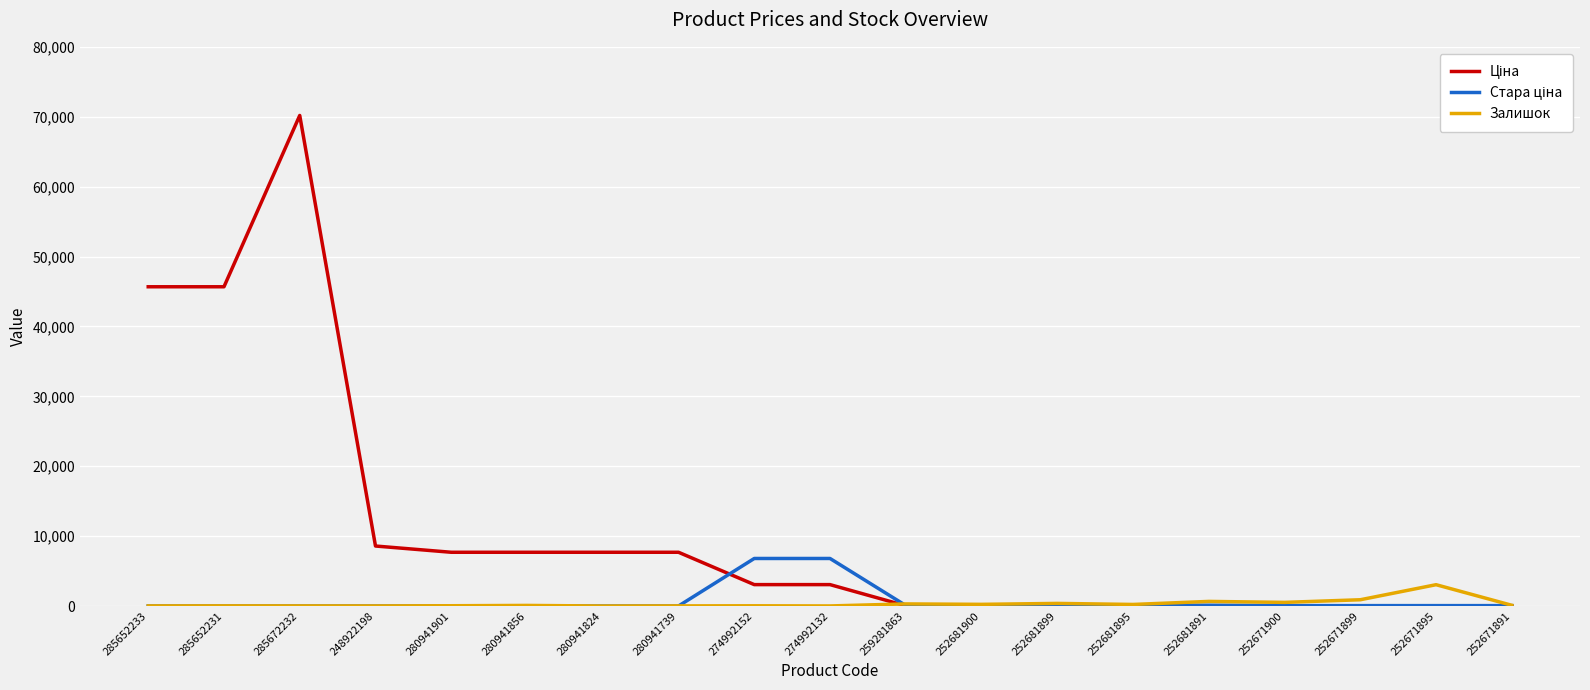

At which category is the sum across all series the highest?

285672232